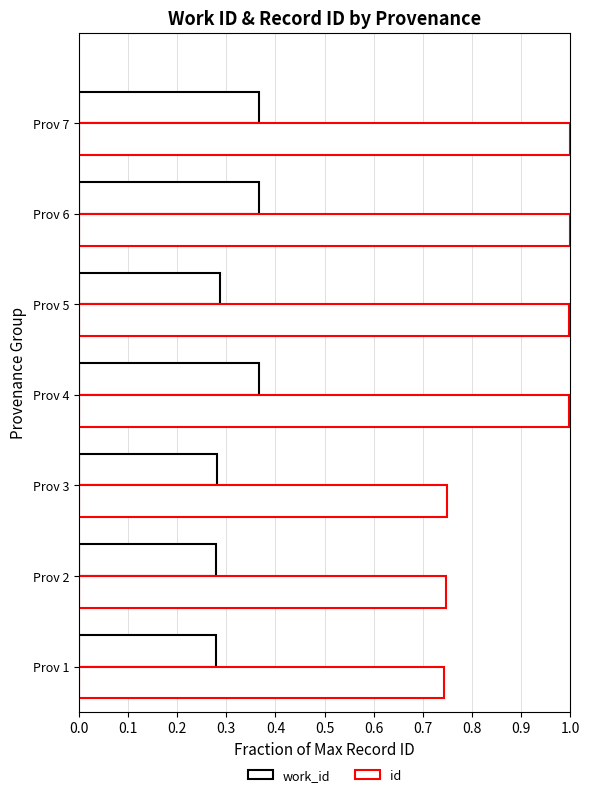

Which series has the largest range (max minus min)?

id